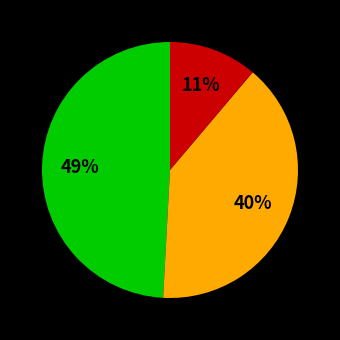

Is there a majority slice in this chart?

No